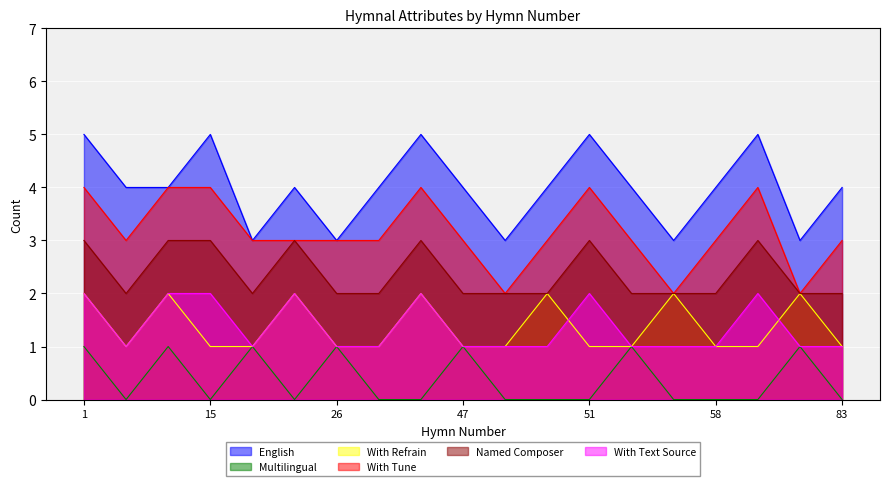

What is the maximum value for English?

5